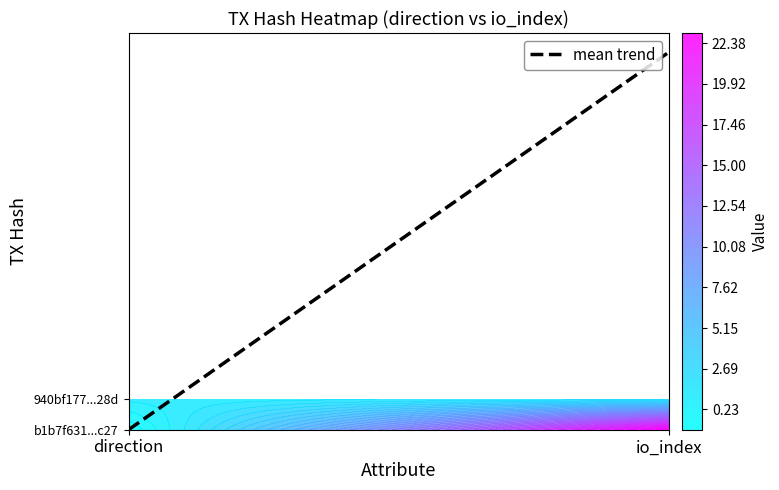

What is the difference between the highest and lowest values at io_index?

21